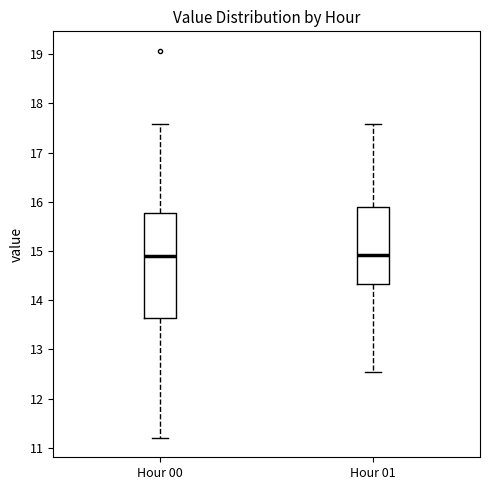

Reading left to right, read every box against the y-axis: the position of its median line, the range the box covers, and the ends of its whiskers. The values are not printed on the chart, so give them approximately, as read against the axis.

Hour 00: median 14.9, box 13.6 to 15.8, whiskers 11.2 to 17.6
Hour 01: median 14.9, box 14.3 to 15.9, whiskers 12.5 to 17.6